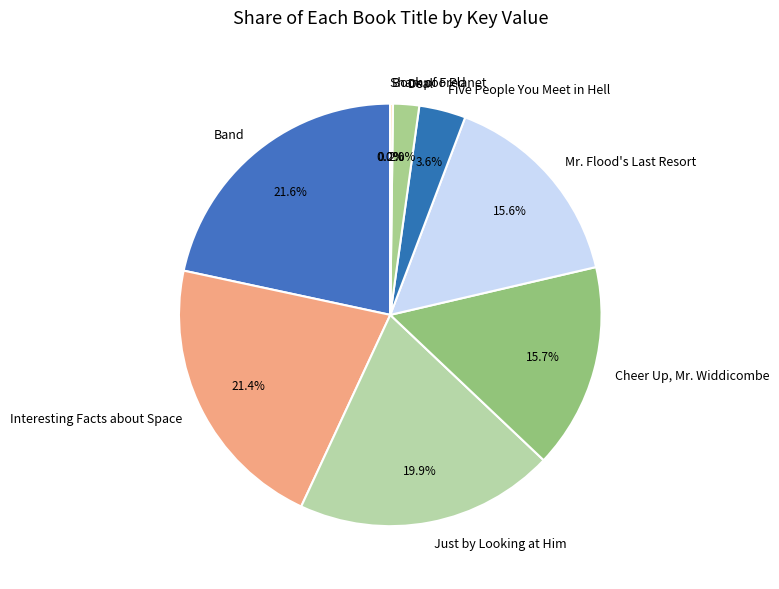

What percentage is the Cheer Up, Mr. Widdicombe slice, to the nearest percent?

16%